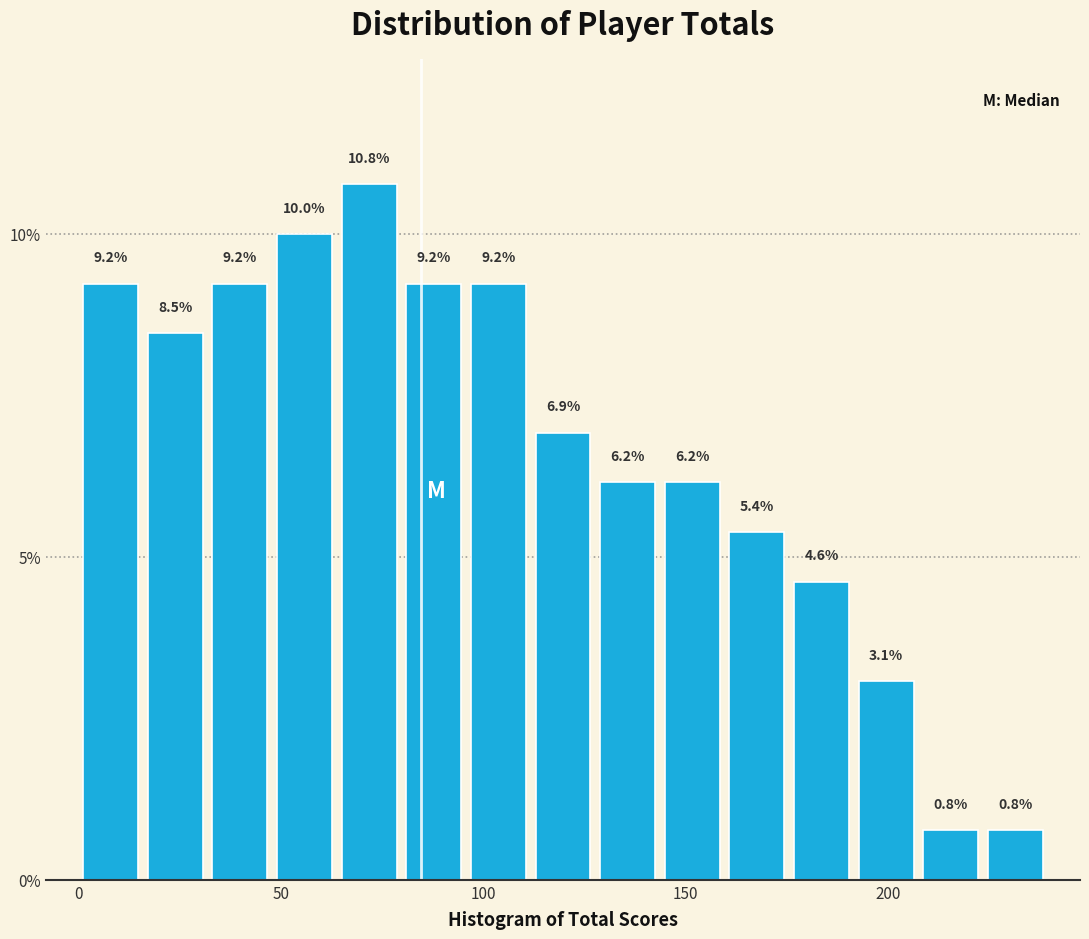

Around what value on the x-axis is the tallest bar? Give the approximate position of its centre, as read against the axis.

70